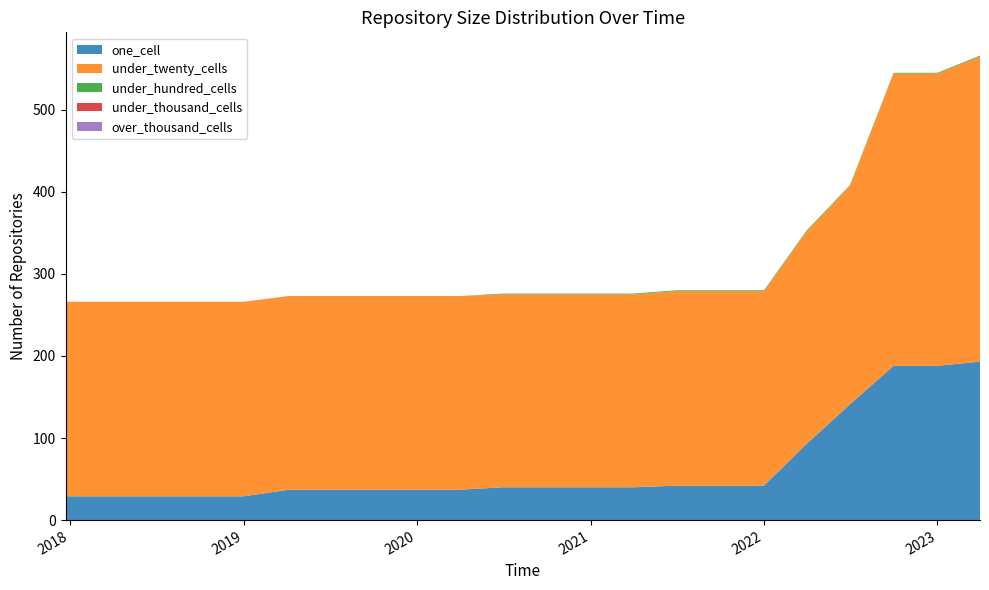

Reading left to right, list all the values displayed in this chart.

one_cell: 29	29	29	29	29	37	37	37	37	37	40	40	40	40	42	42	42	93	141	188	188	193
under_twenty_cells: 237	237	237	237	237	236	236	236	236	236	235	235	235	235	237	237	237	259	266	356	356	372
under_hundred_cells: 0	0	0	0	0	0	0	0	0	0	1	1	1	1	1	1	1	1	1	1	1	1
under_thousand_cells: 0	0	0	0	0	0	0	0	0	0	0	0	0	0	0	0	0	0	0	0	0	0
over_thousand_cells: 0	0	0	0	0	0	0	0	0	0	0	0	0	0	0	0	0	0	0	0	0	0